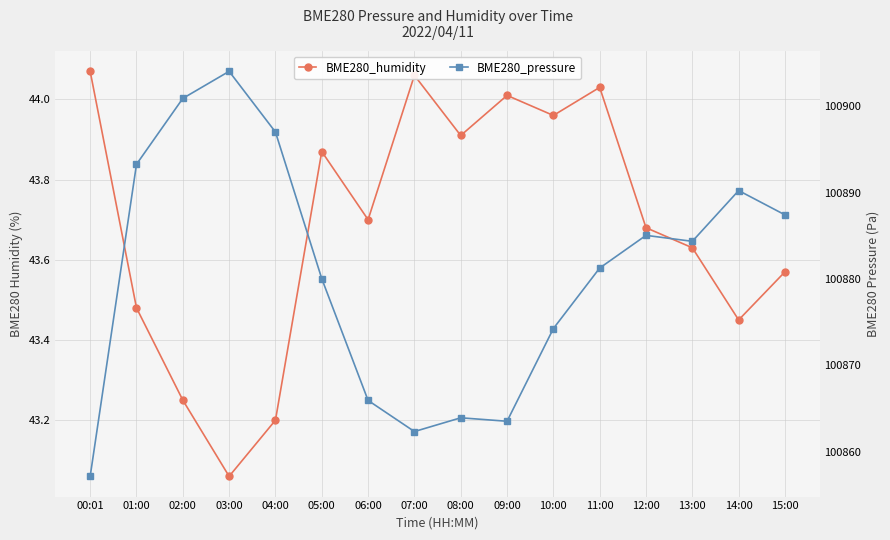

At which category is the sum across all series the highest?

03:00